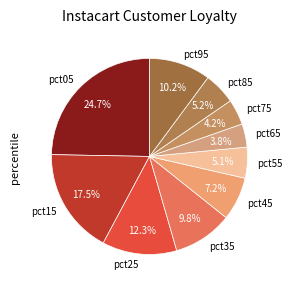

Which category has the biggest portion of the pie?

pct05